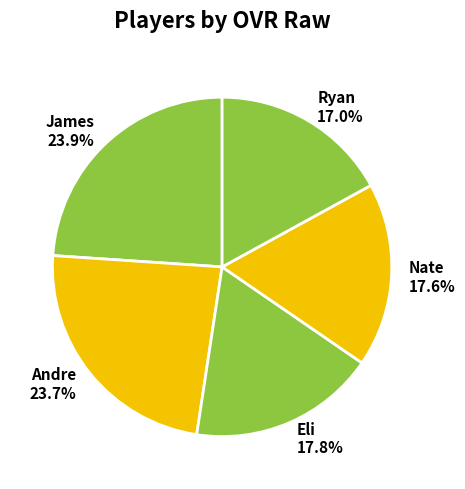

Is Nate the majority of the pie?

No